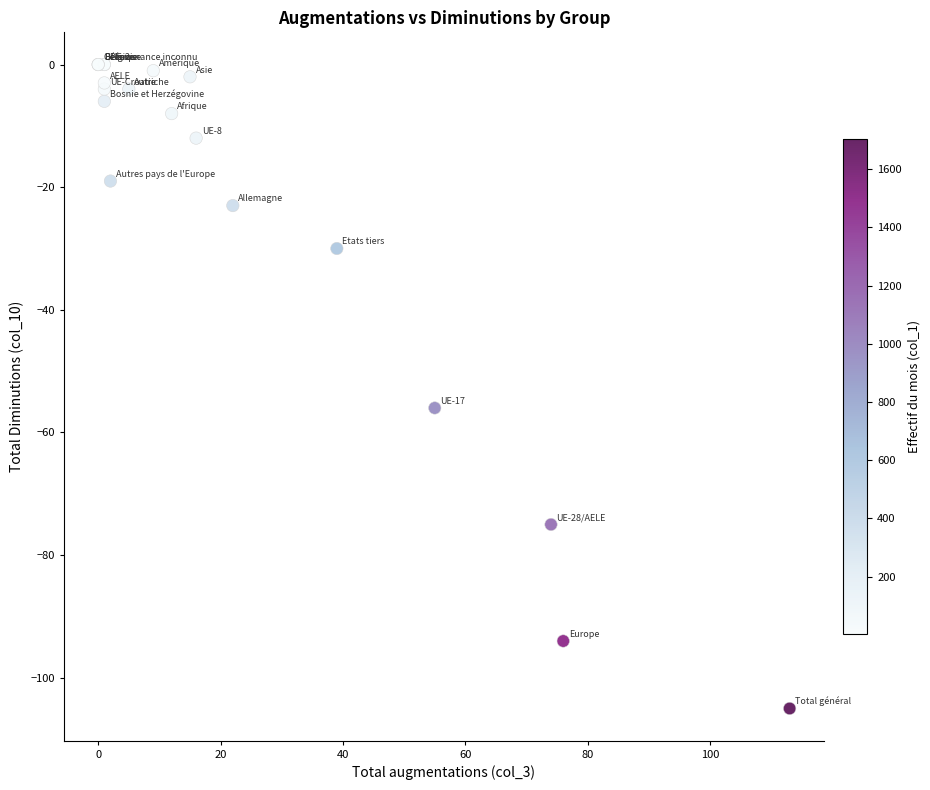

What Y value in the scatter plot is closest to -52?

-56